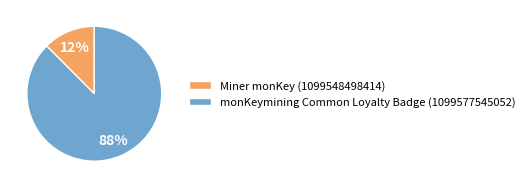

Rank the categories by value from lowest to highest.

Miner monKey (1099548498414), monKeymining Common Loyalty Badge (1099577545052)